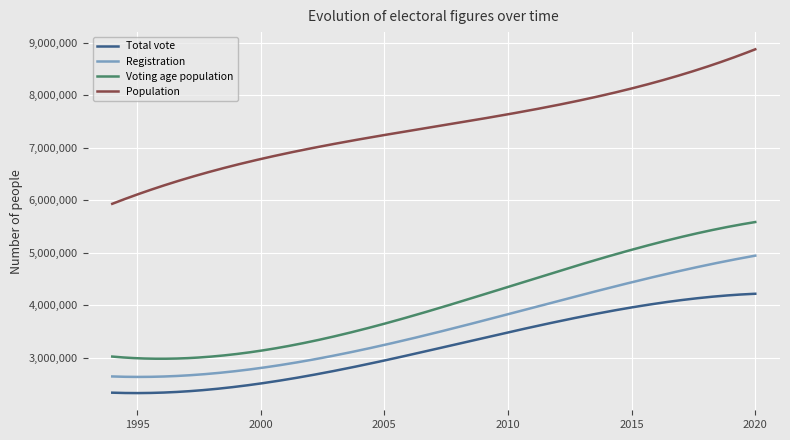

Does the chart have visible grid lines?

Yes